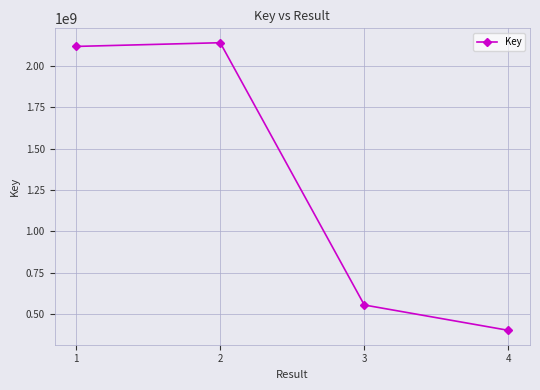

Reading left to right, what are all the values shown in this chart?

2119571533	2142009881	554972166	401543176